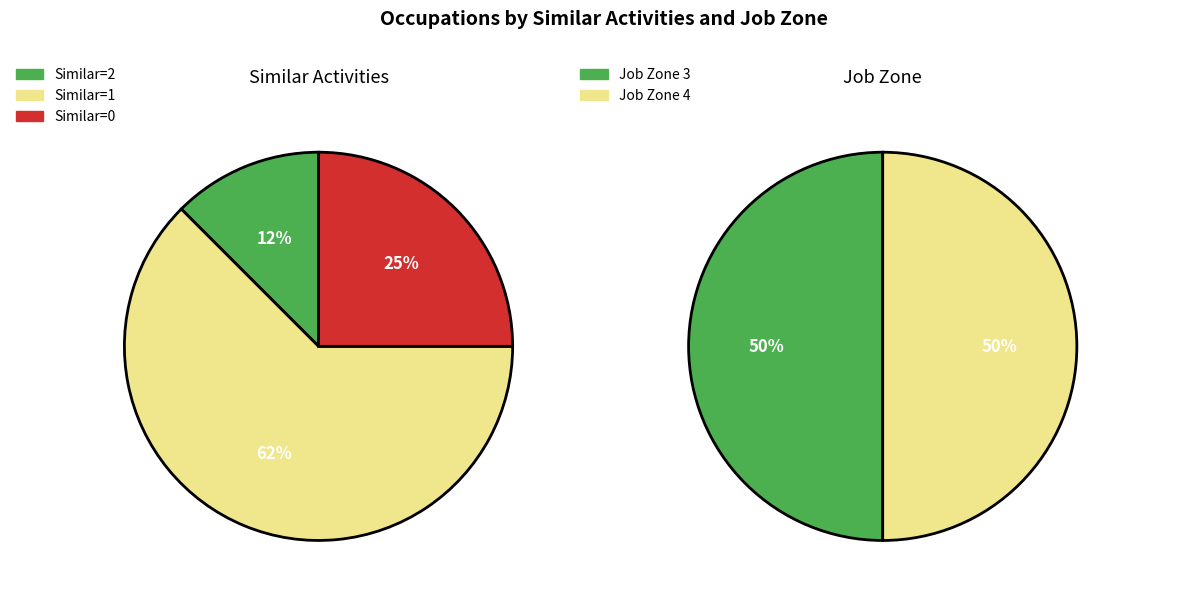

Is there any slice that represents more than half of the pie?

No